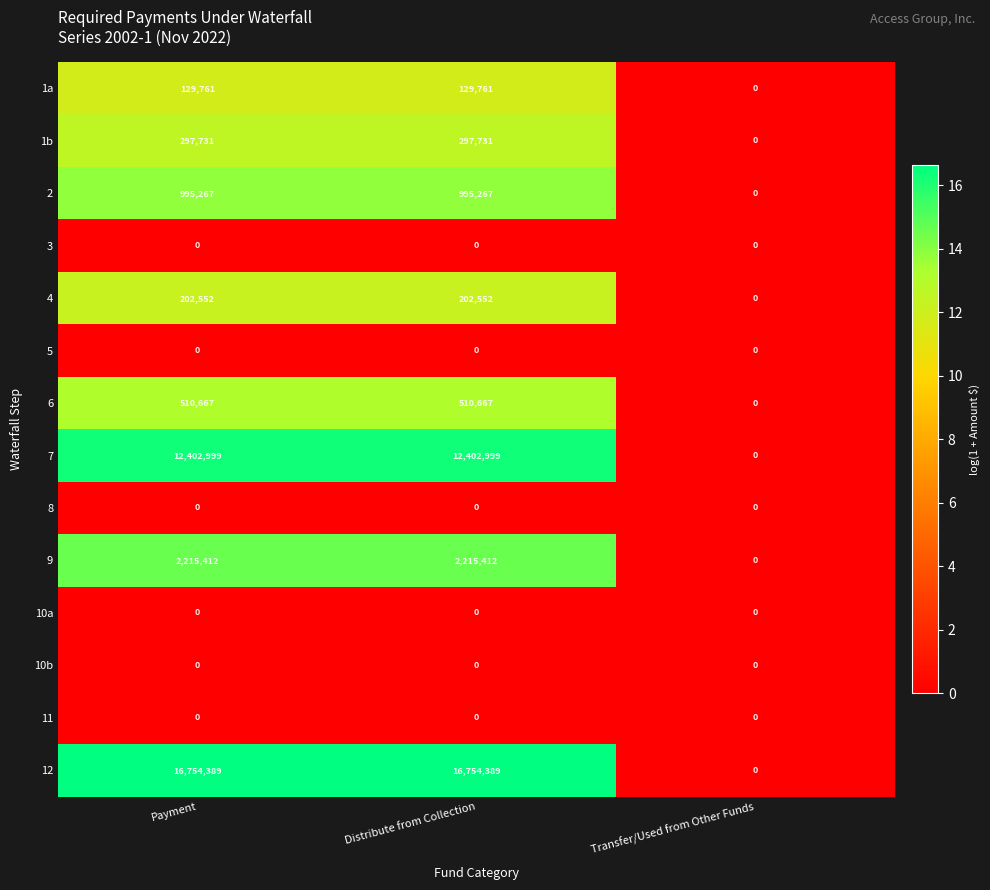

Which series has the largest total across all categories?

12